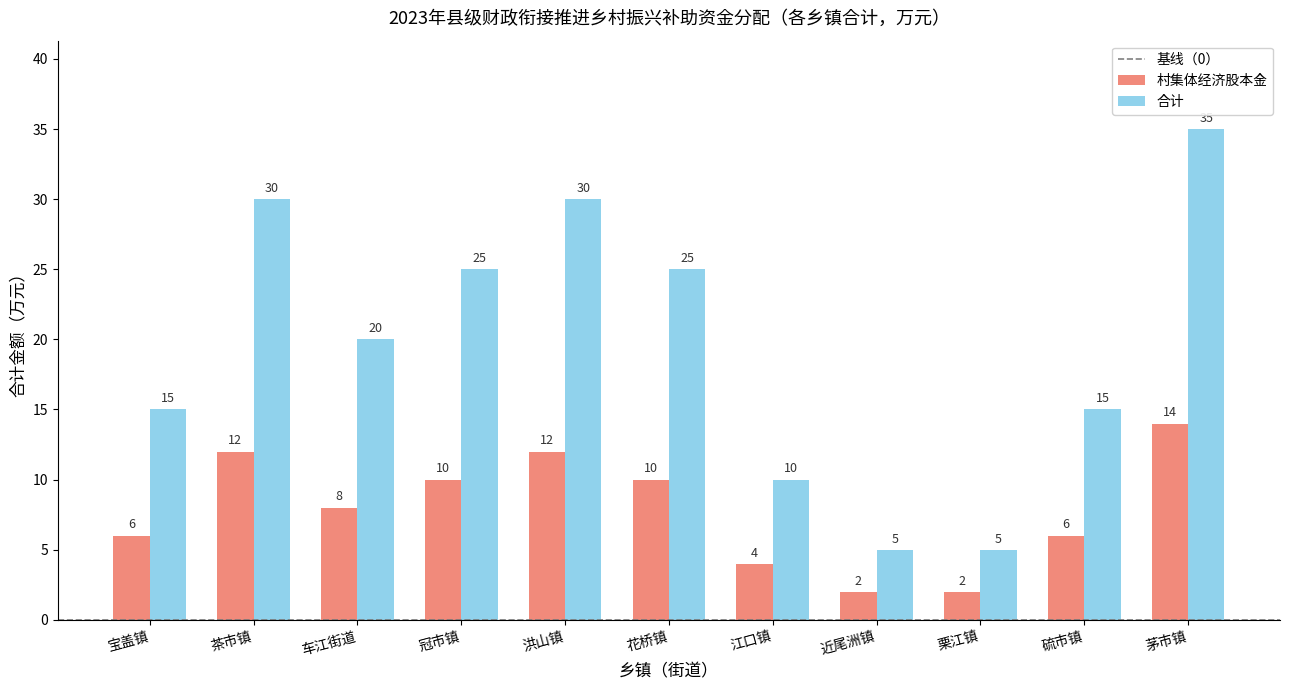

At 近尾洲镇, list the series in order from largest to smallest.

合计, 村集体经济股本金